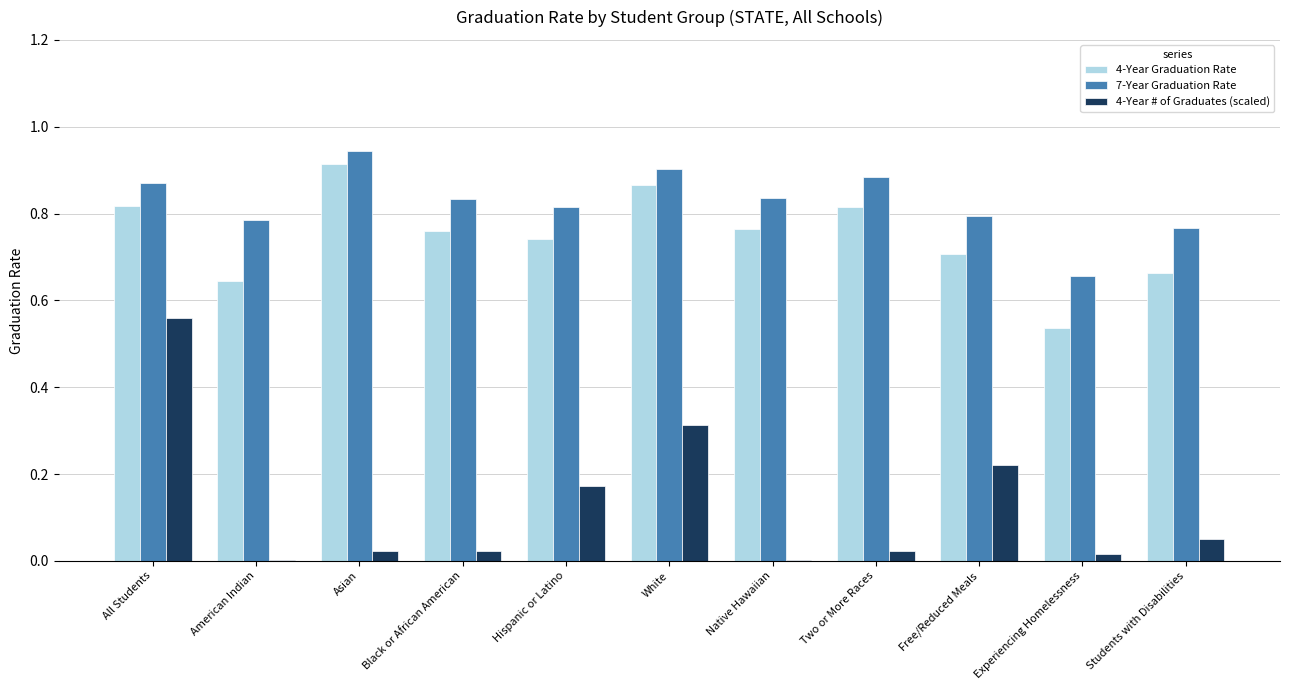

At which category is the sum across all series the highest?

All Students